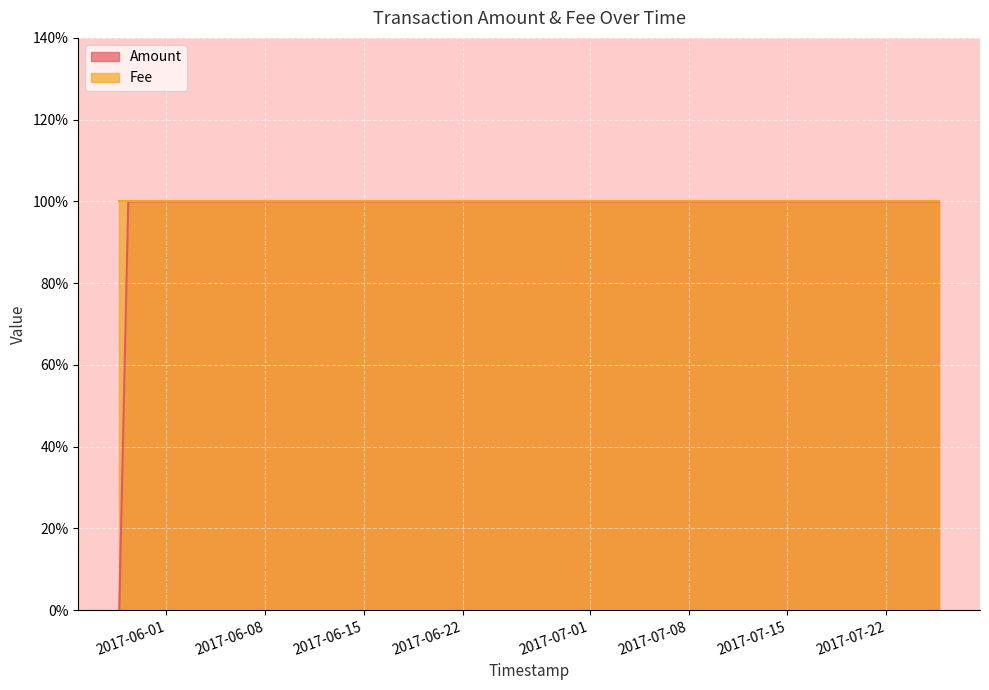

How many data points does each series have?

4